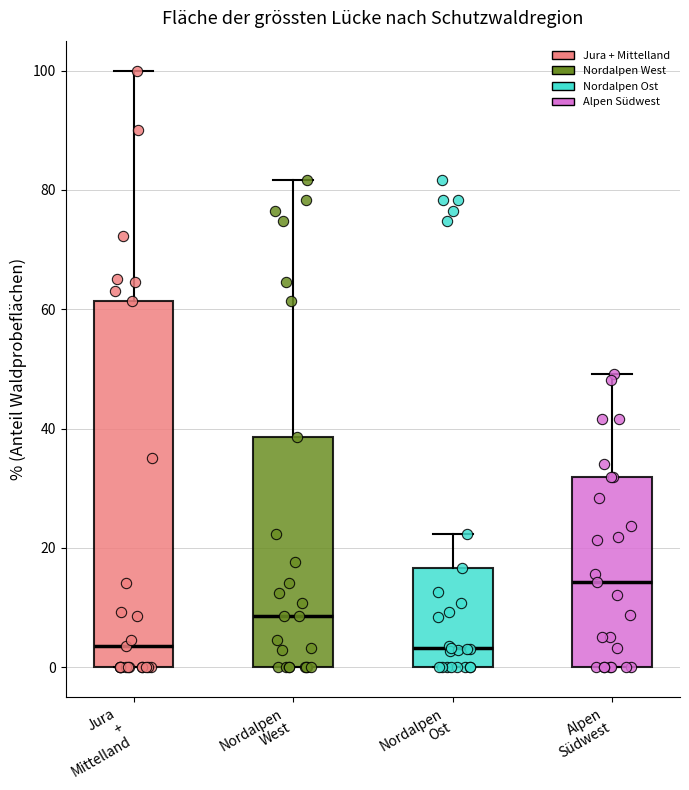

Reading left to right, read every box against the y-axis: the position of its median line, the range the box covers, and the ends of its whiskers. The values are not printed on the chart, so give them approximately, as read against the axis.

Jura + Mittelland: median 4, box 0 to 62, whiskers 0 to 100
Nordalpen West: median 8, box 0 to 38, whiskers 0 to 82
Nordalpen Ost: median 4, box 0 to 16, whiskers 0 to 22
Alpen Südwest: median 14, box 0 to 32, whiskers 0 to 50